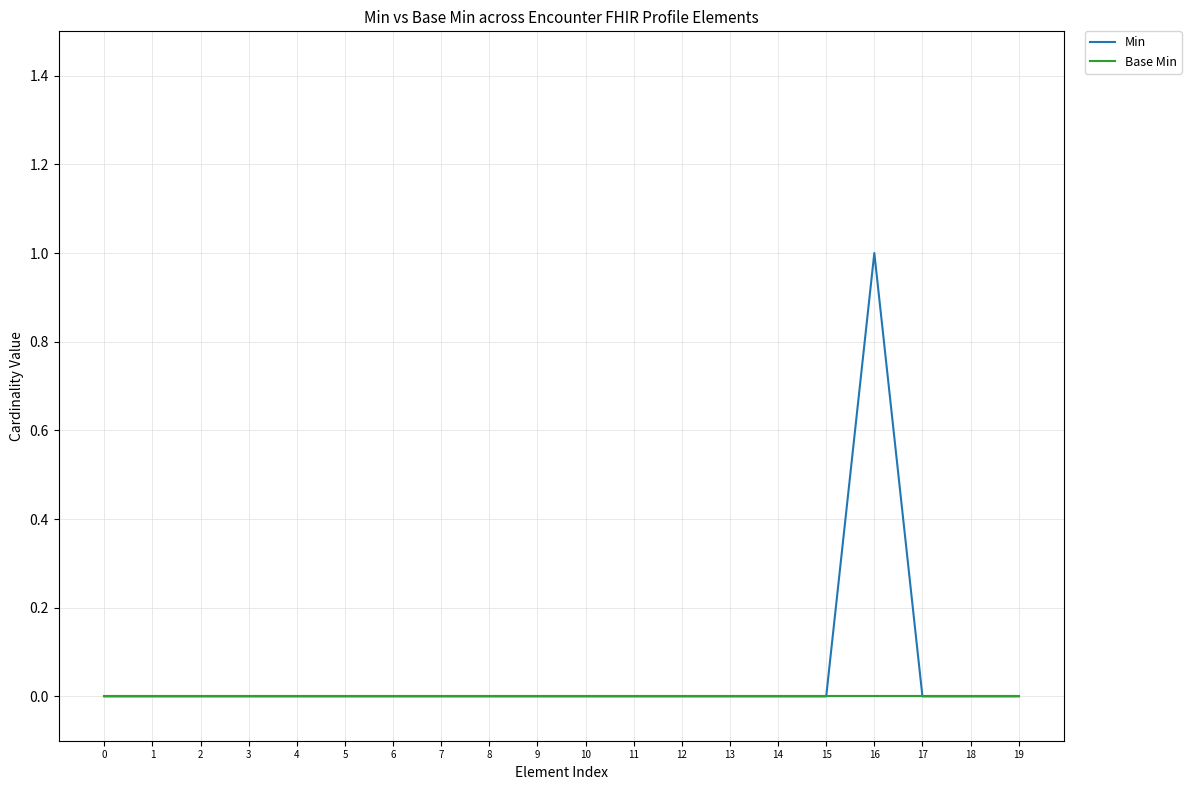

Is it true that Min equals 0 at 15?

True